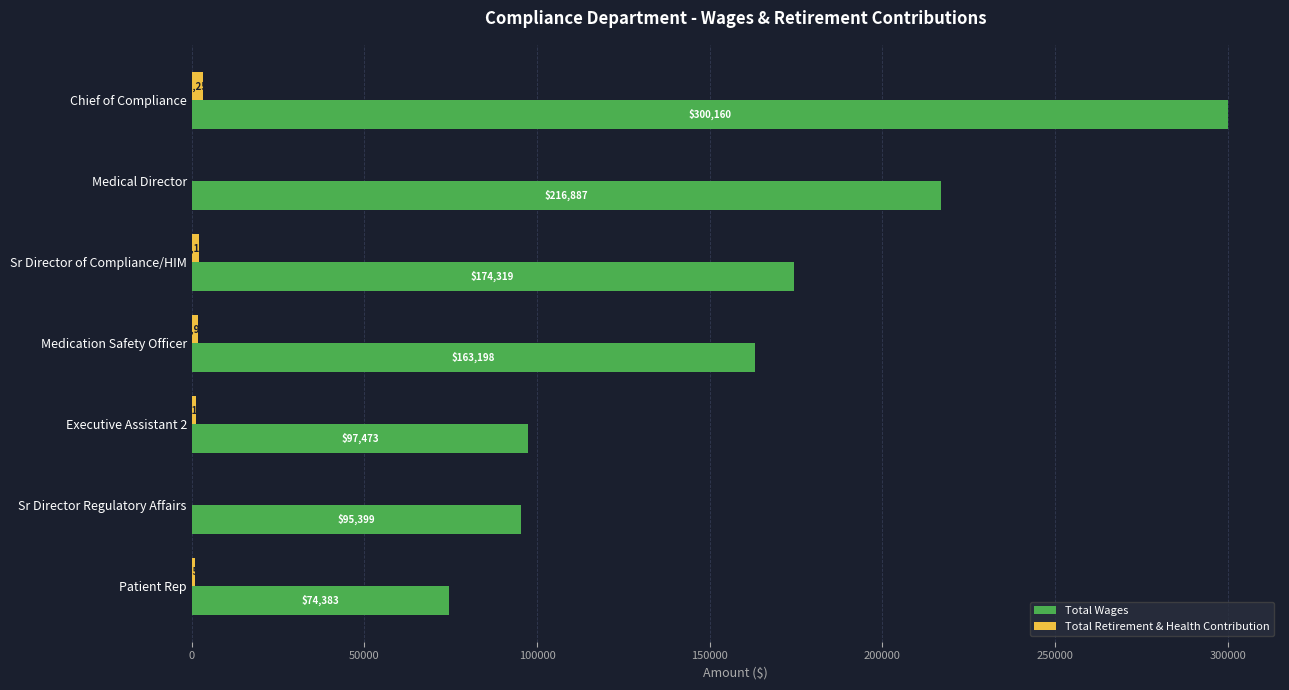

At which label is Total Wages closest to 187271?

Sr Director of Compliance/HIM